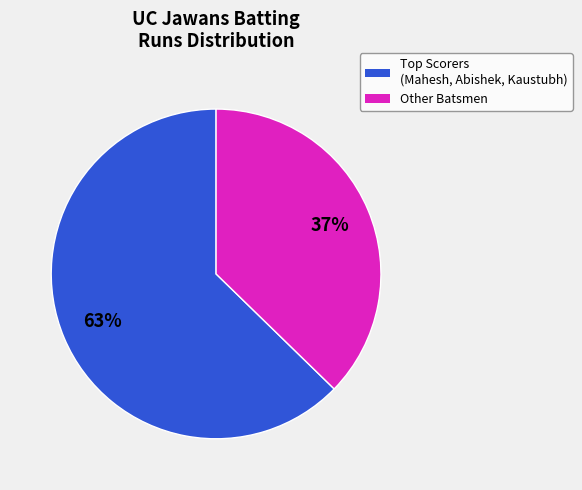

To the nearest percent, what is the average slice percentage?

50%